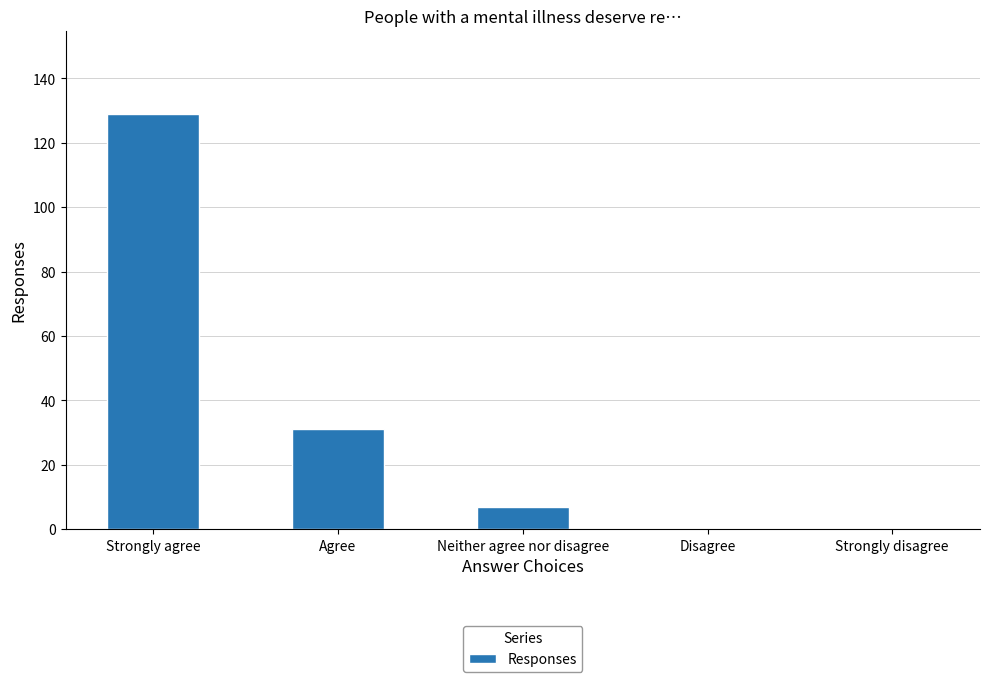

At which category does the chart reach its peak across all series?

Strongly agree